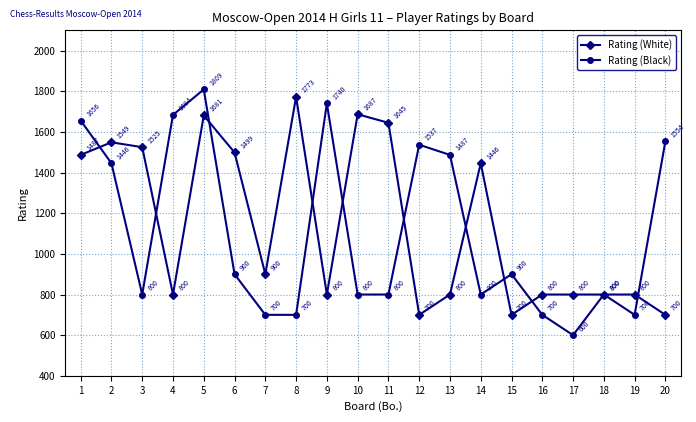

Does the chart display data point markers on the line(s)?

Yes